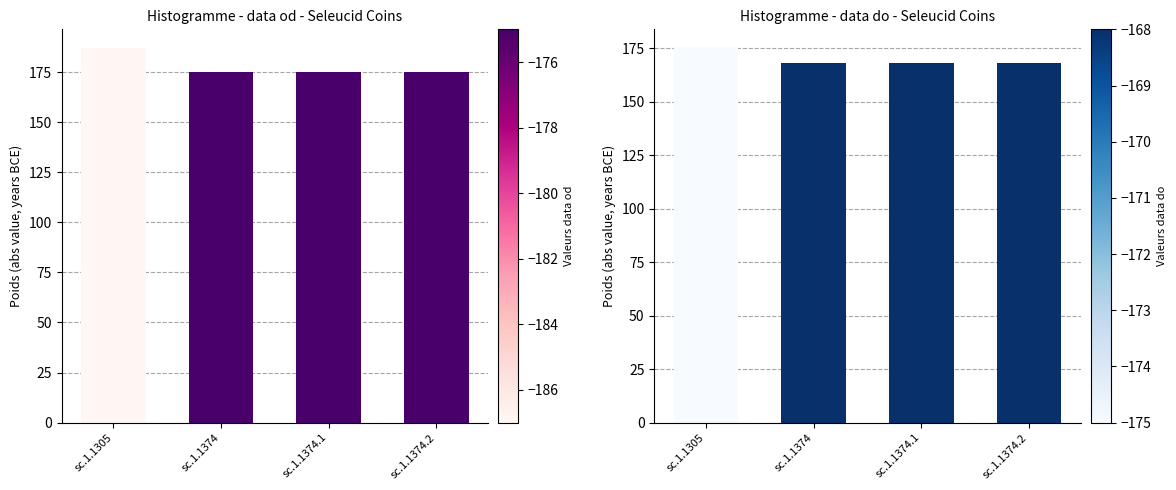

What is the difference between the highest and lowest values at sc.1.1374.2?

7